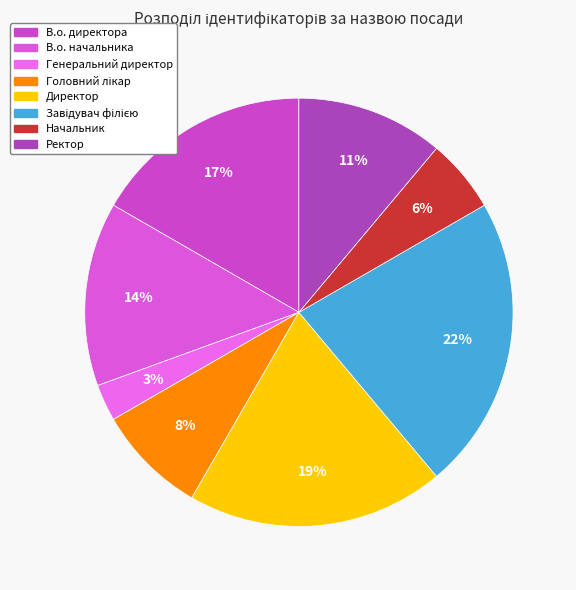

How many segments does this pie chart have?

8